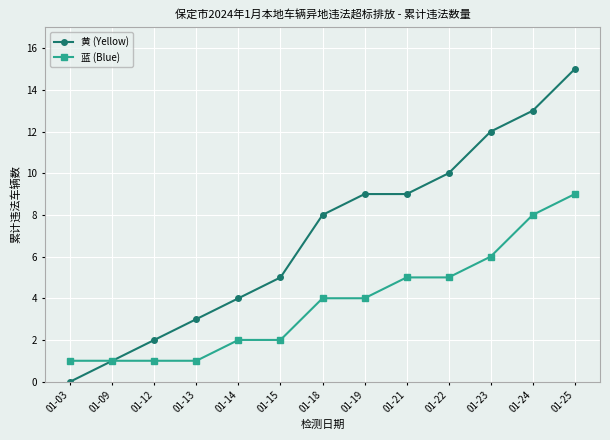

At 01-03, list the series in order from smallest to largest.

黄 (Yellow), 蓝 (Blue)